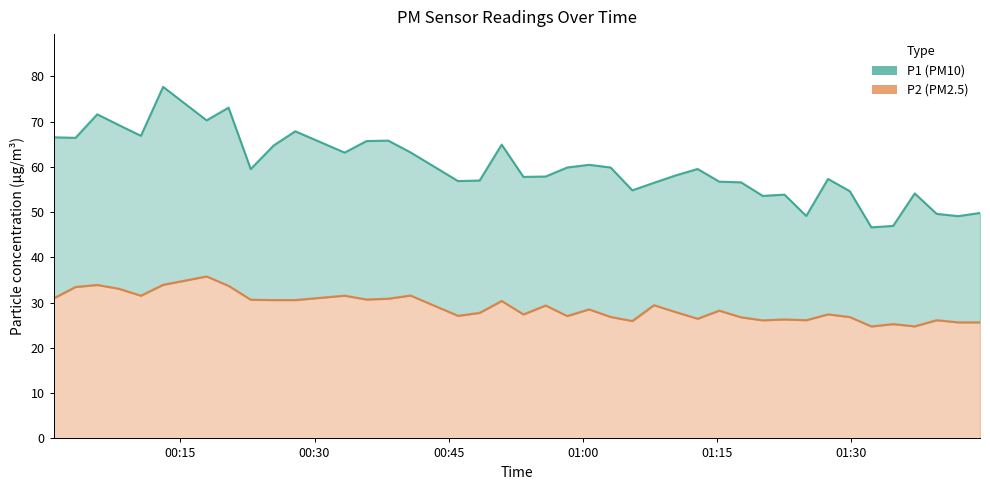

At which label is P2 closest to 30?

2024-03-02T00:50:56